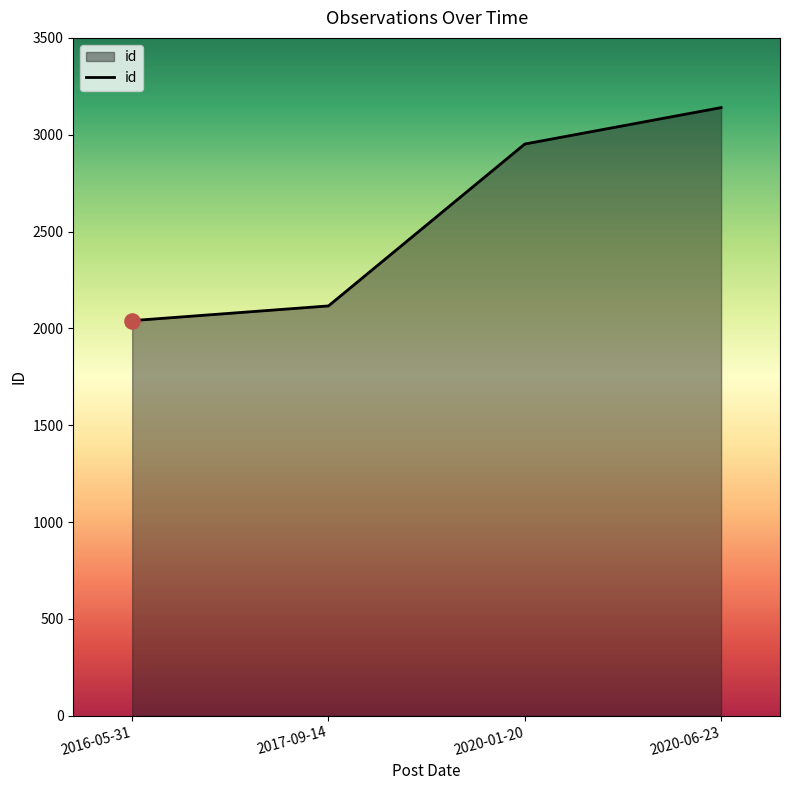

What is the ratio of the value at 2017-09-14 to the value at 2020-01-20?

0.7